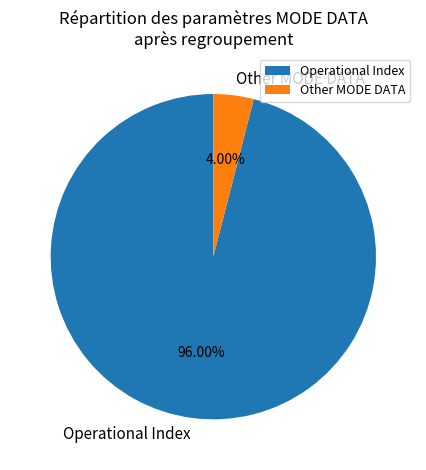

Combined, do Operational Index and Other MODE DATA account for over 50%?

Yes